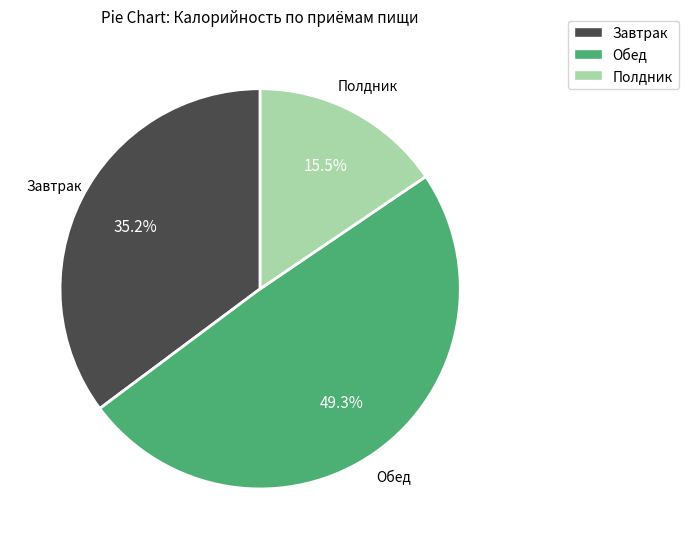

What is the smallest slice in the pie chart?

Полдник